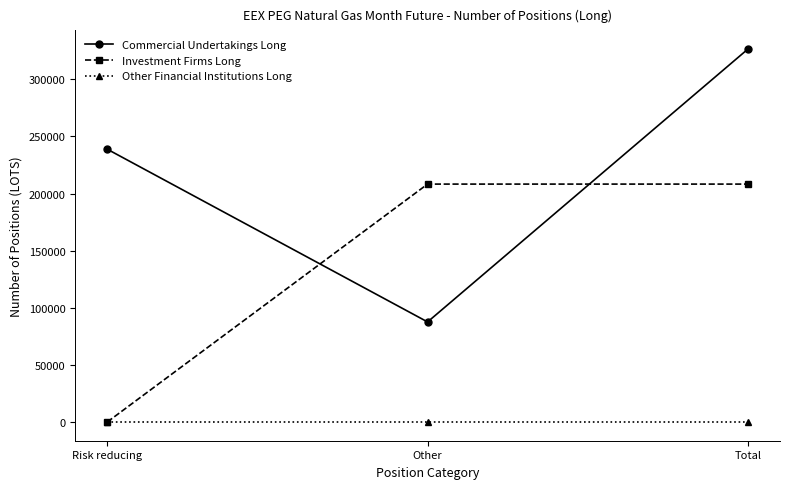

Which series has the largest total across all categories?

Commercial Undertakings Long